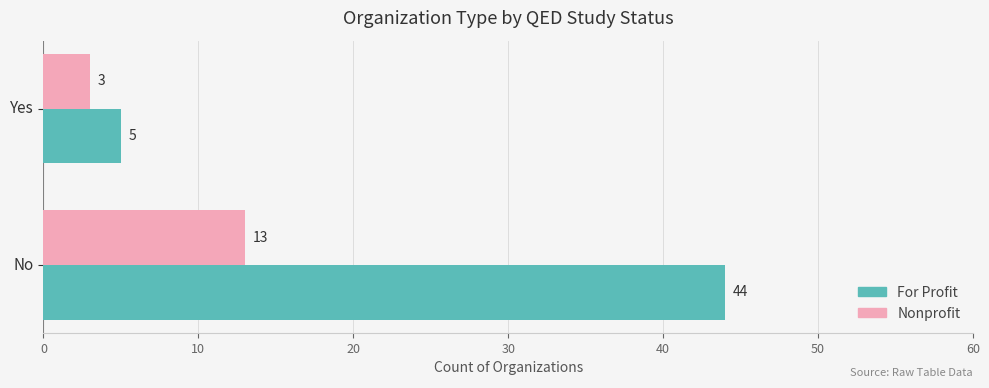

How many series are shown in this chart?

2